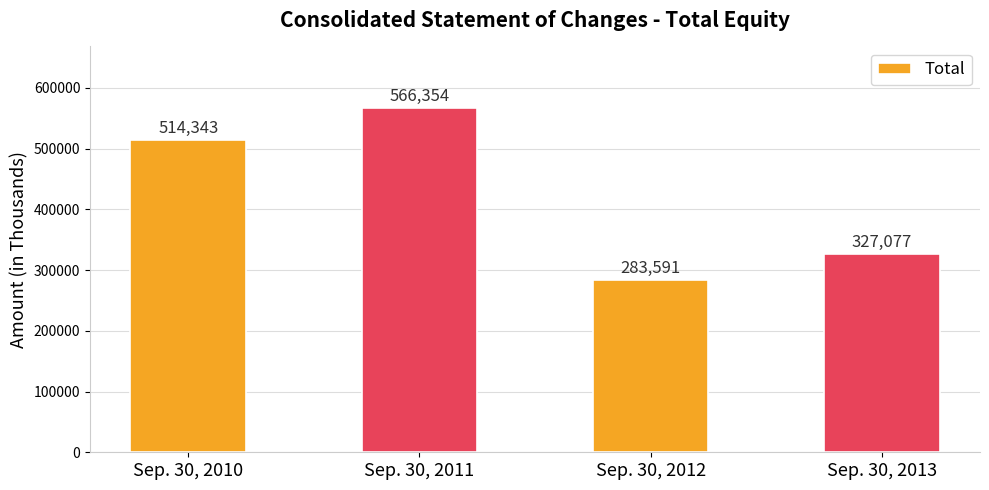

What is the difference between the values at Sep. 30, 2011 and Sep. 30, 2010?

52011